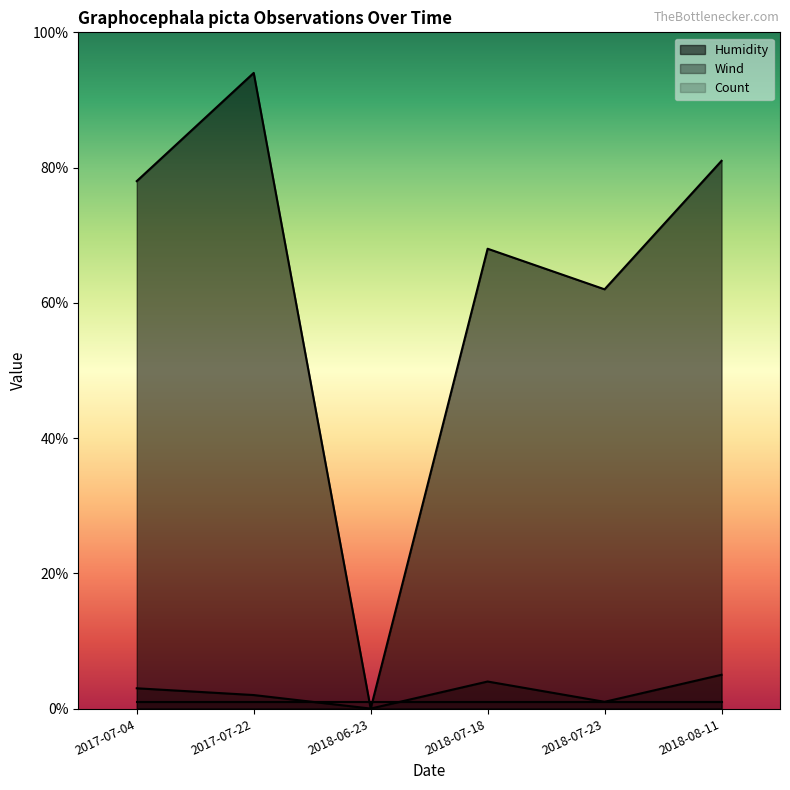

The value of Humidity at 2018-06-23 is 0. True or false?

True